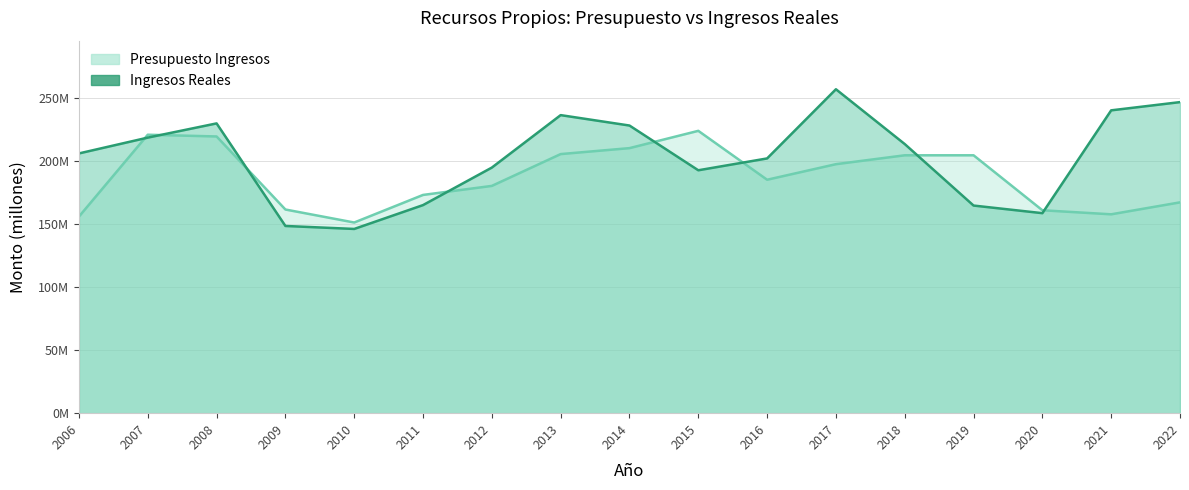

Which series has the widest spread of values?

Ingresos Reales